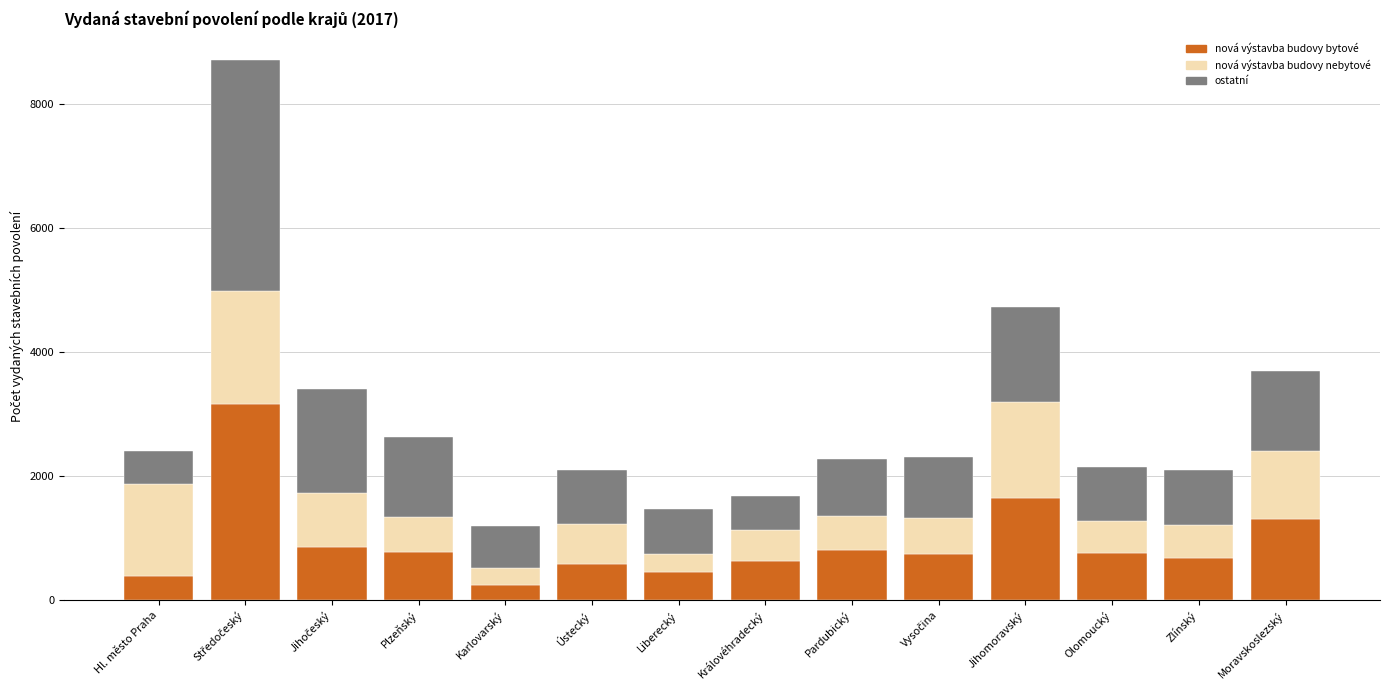

Is it true that nová výstavba budovy bytové equals 769 at Plzeňský?

True